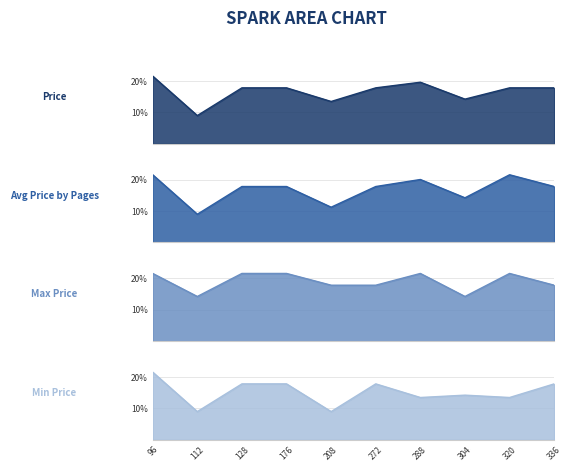

True or false: Price and Max Price intersect in this chart.

False